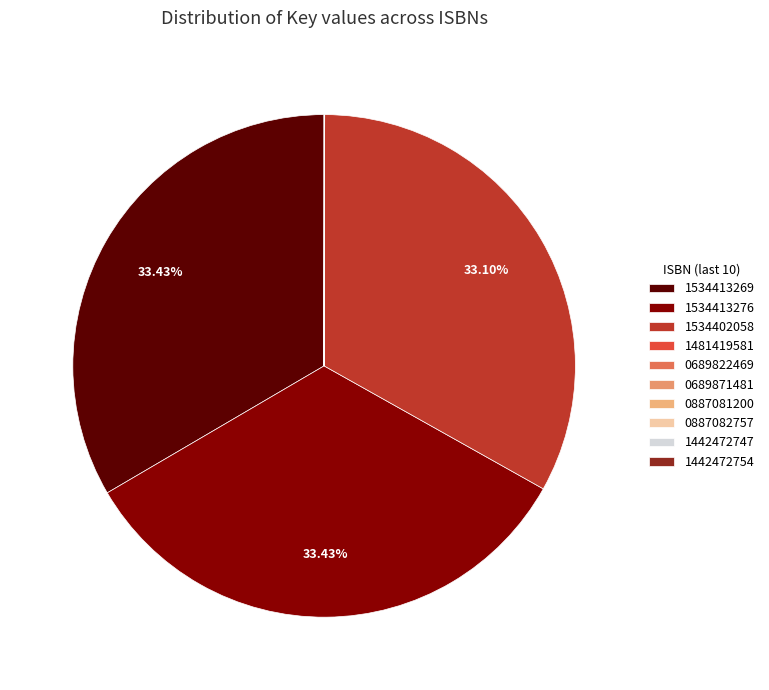

Which category has the biggest portion of the pie?

9781534413269